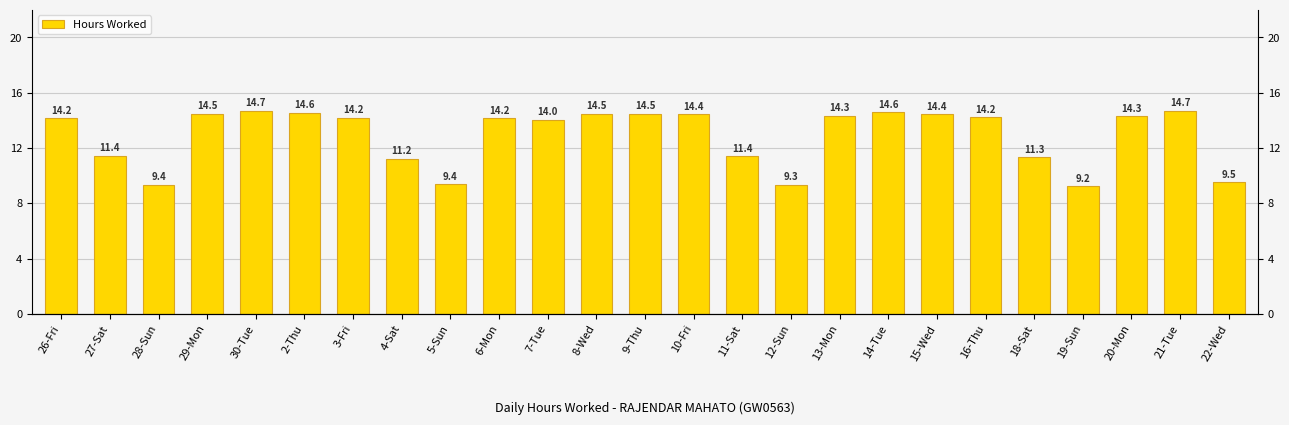

Is it true that the value at 14-Tue is 6.7?

False